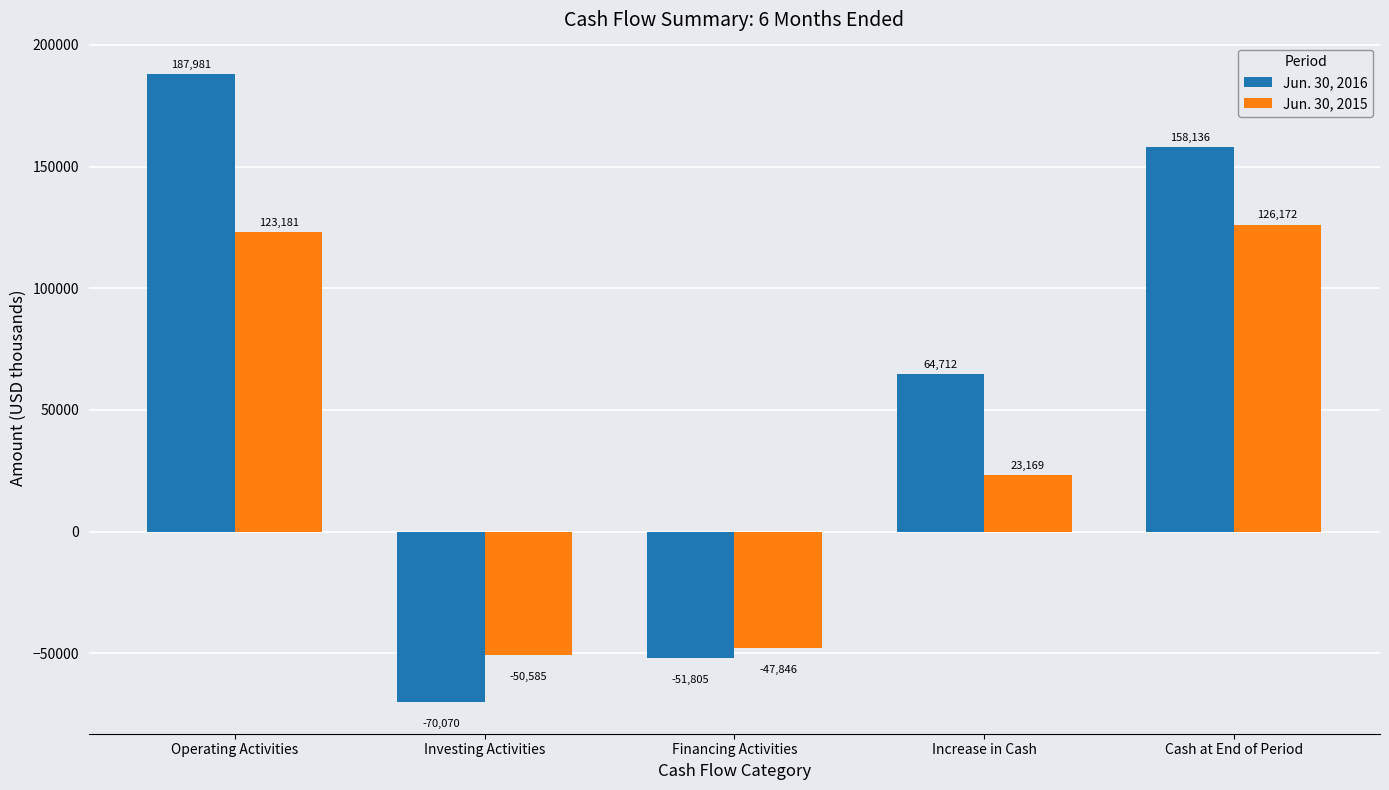

What is the greatest value displayed?

187981